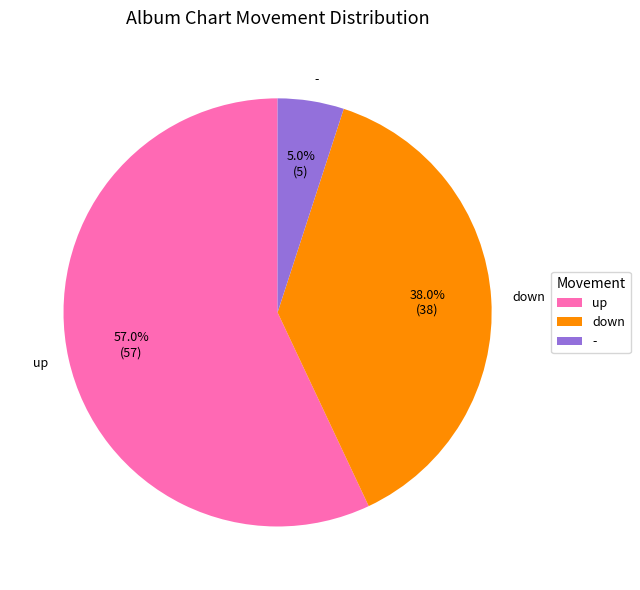

To the nearest percent, what is the average slice percentage?

33%